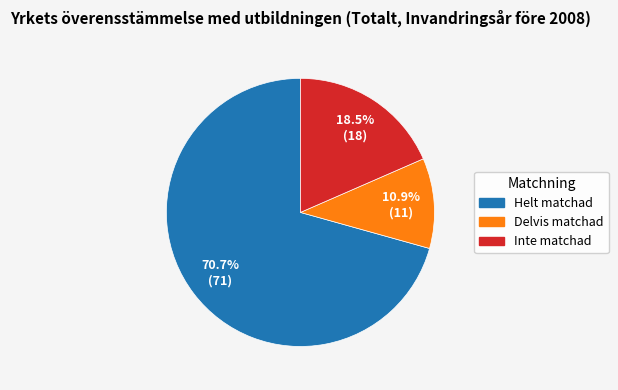

Which category has the smallest portion of the pie?

Delvis matchad